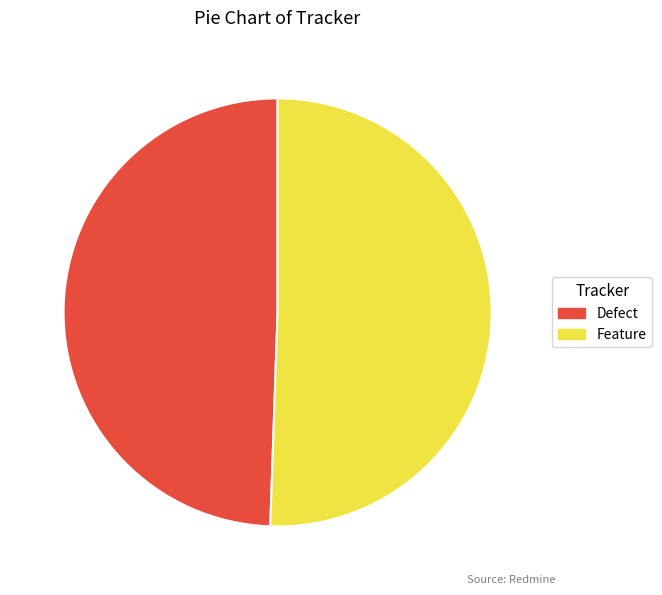

Is there a majority slice in this chart?

Yes